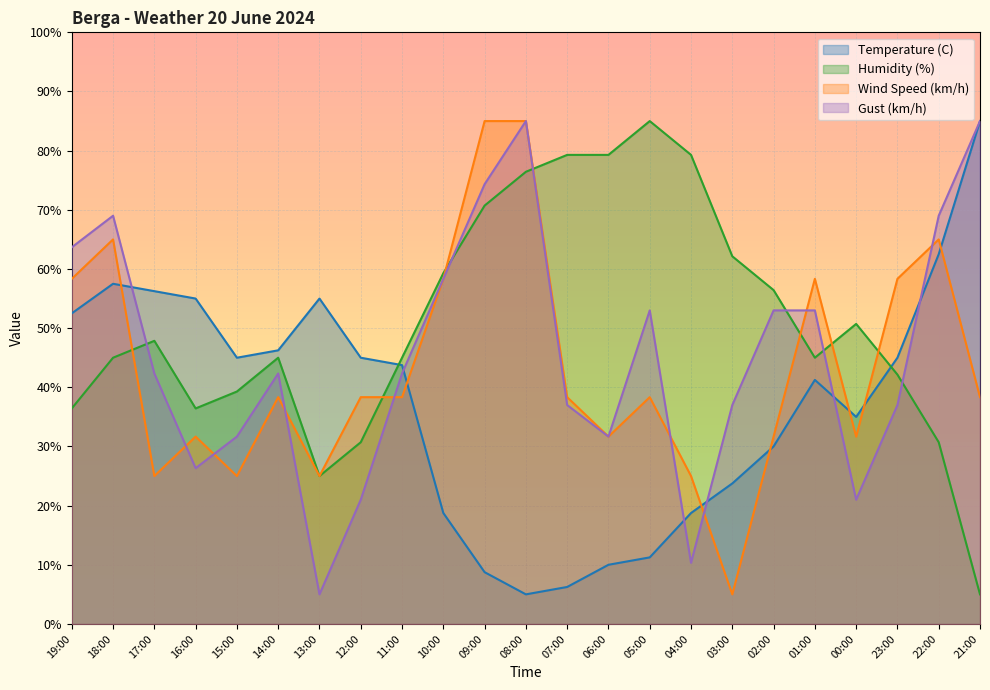

Between 15:00 and 11:00, which series saw the biggest shift?

Wind Speed (km/h)